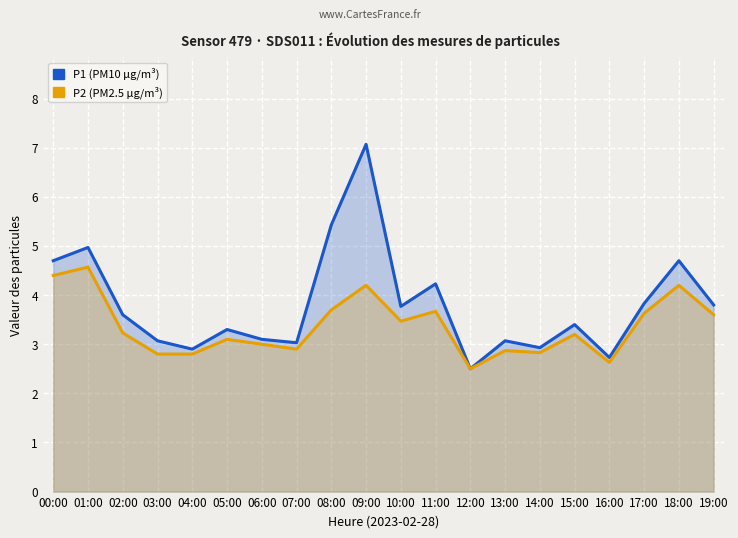

True or false: P2 has more than 2 interior local peaks.

True